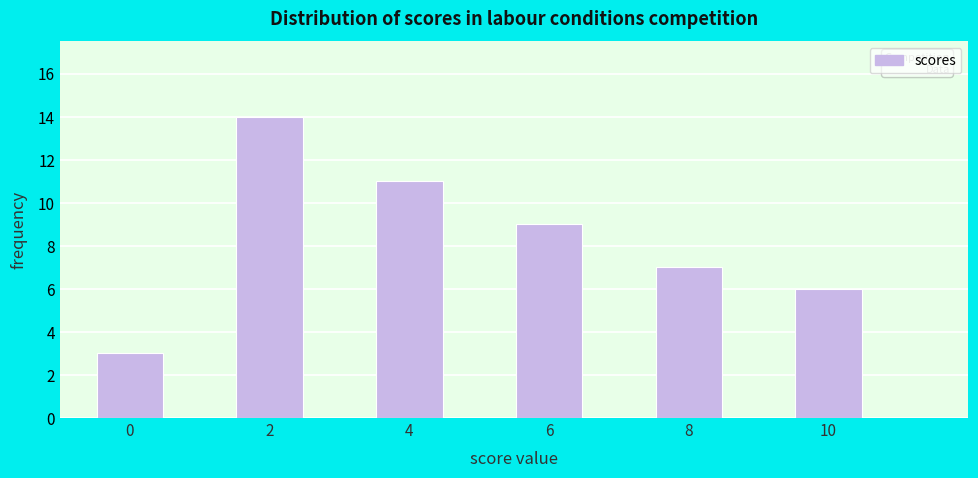

Over which range of the x-axis is the bar tallest?

1.5 to 2.5